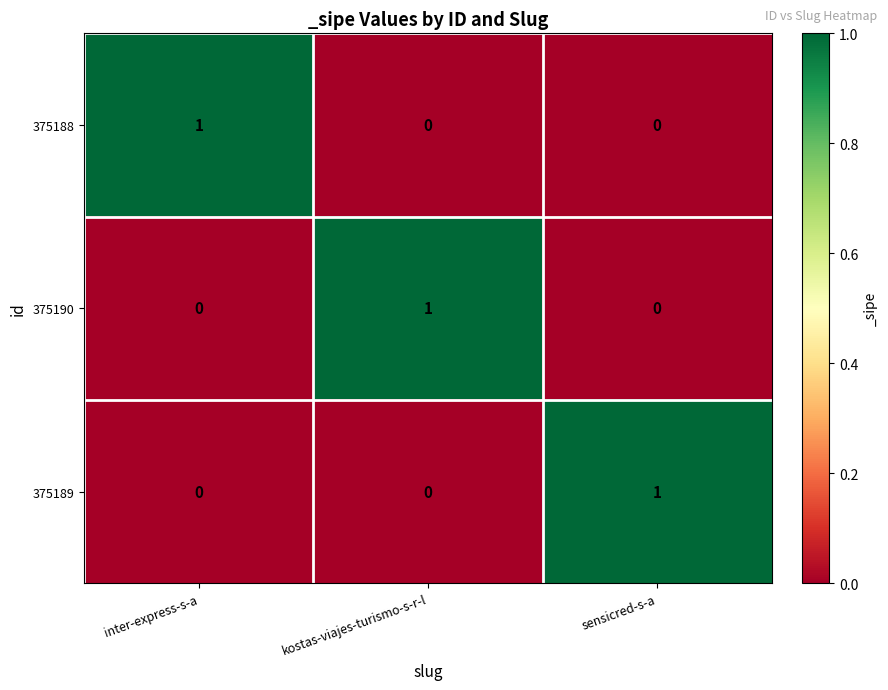

At how many categories does at least one series exceed 0?

3